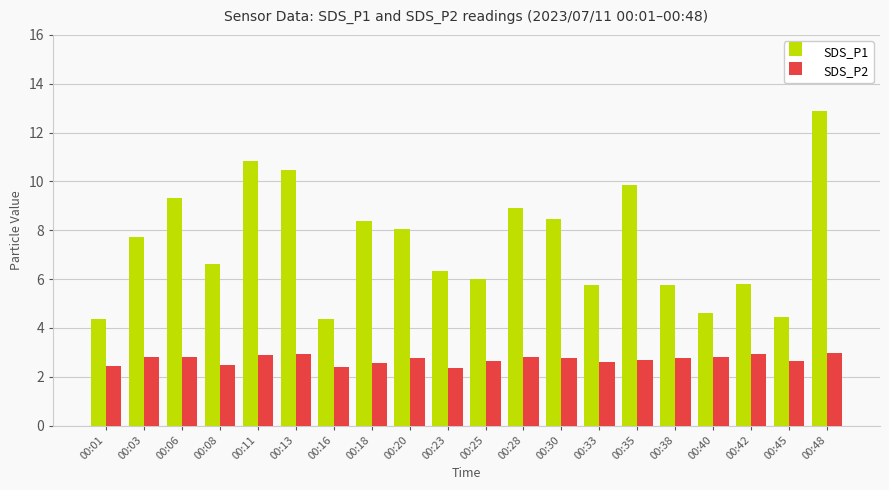

What is the lowest value of the SDS_P2 series?

2.4